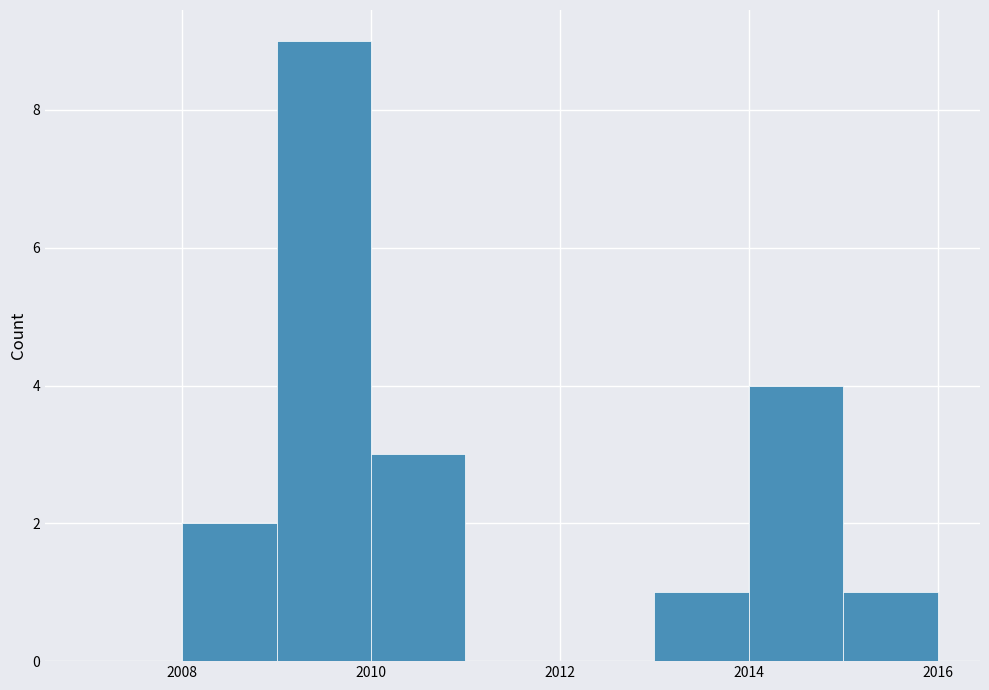

Reading left to right, transcribe this chart: for each bar, give the range it covers on the x-axis and its height. The values are not printed on the chart, so give them approximately, as read against the axis.

2007 to 2008: 0
2008 to 2009: 2
2009 to 2010: 9
2010 to 2011: 3
2011 to 2012: 0
2012 to 2013: 0
2013 to 2014: 1
2014 to 2015: 4
2015 to 2016: 1